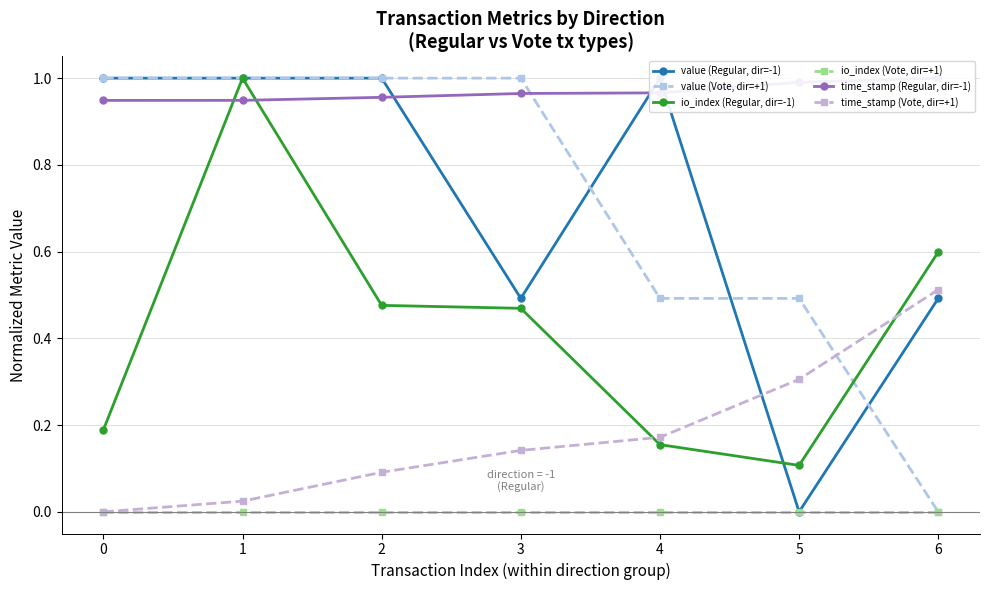

Count the number of categories in the chart.

7